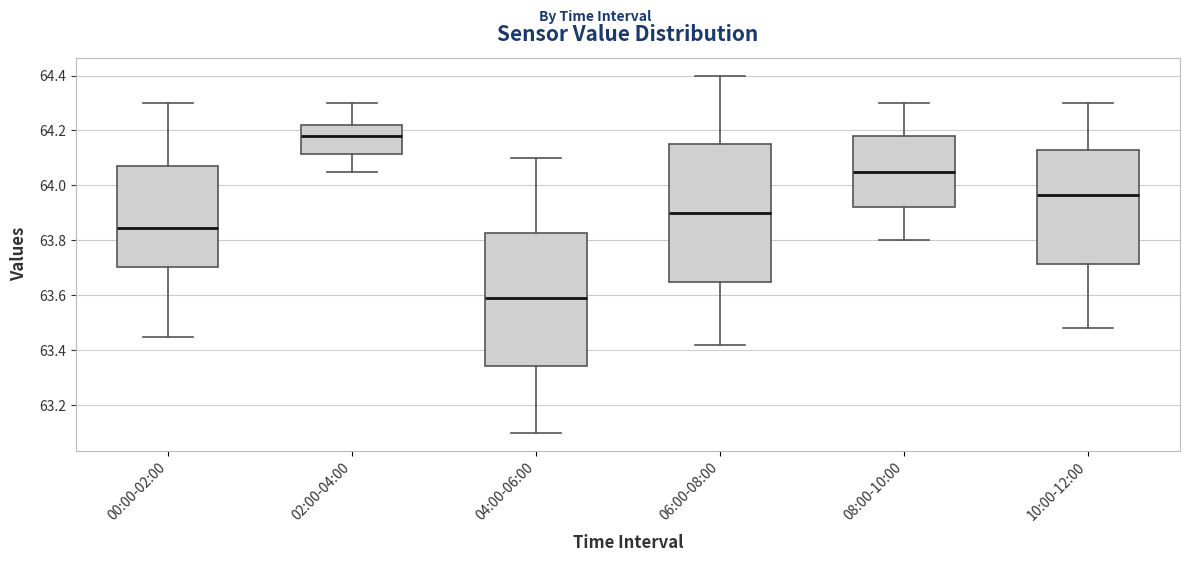

Which box has the lowest median line?

04:00-06:00